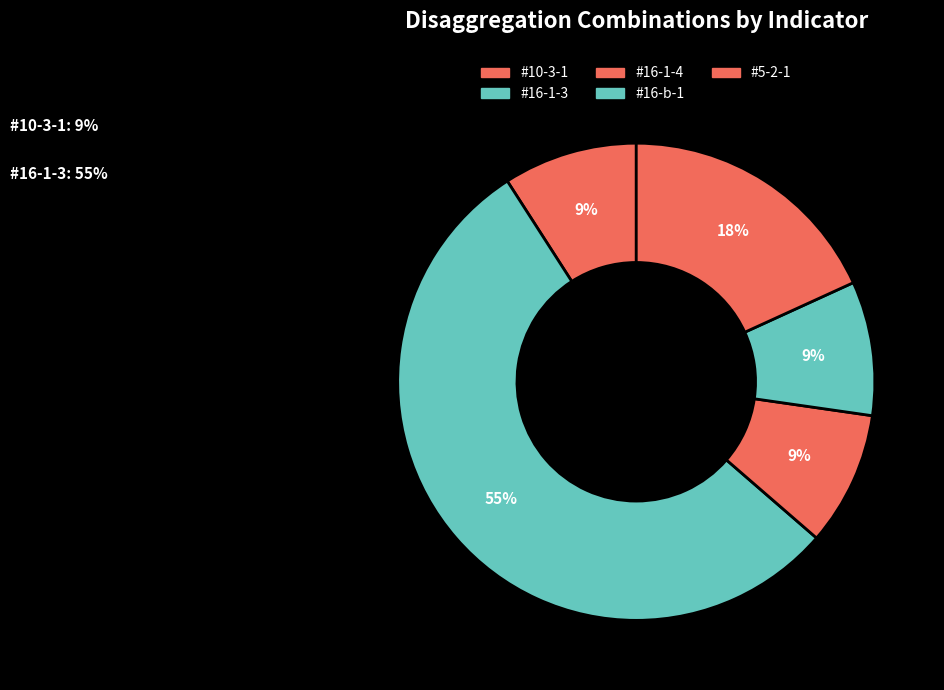

How many segments does this pie chart have?

5